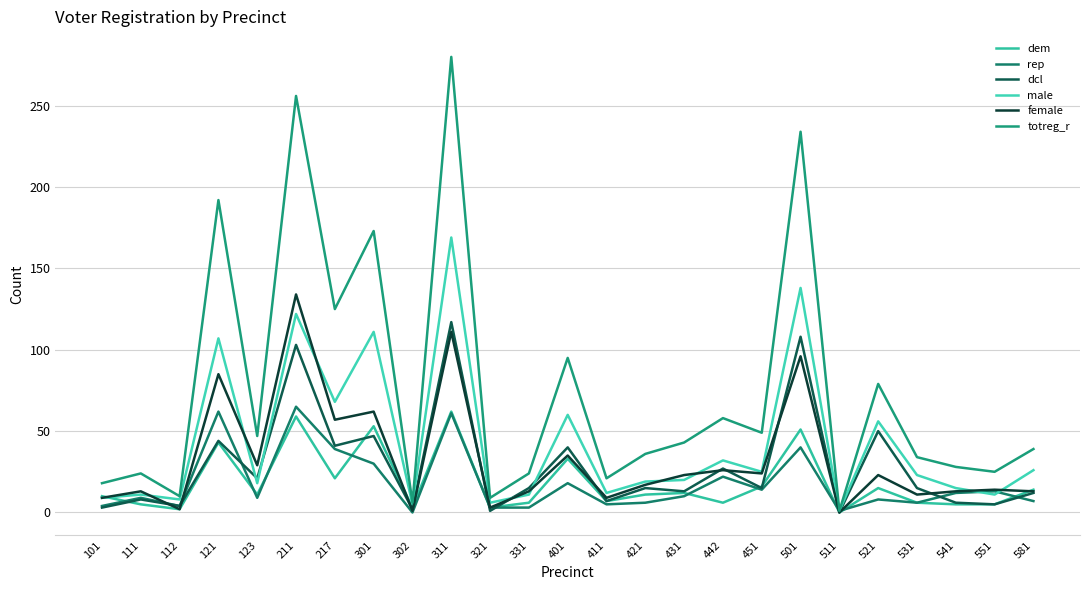

Does the chart display data point markers on the line(s)?

No